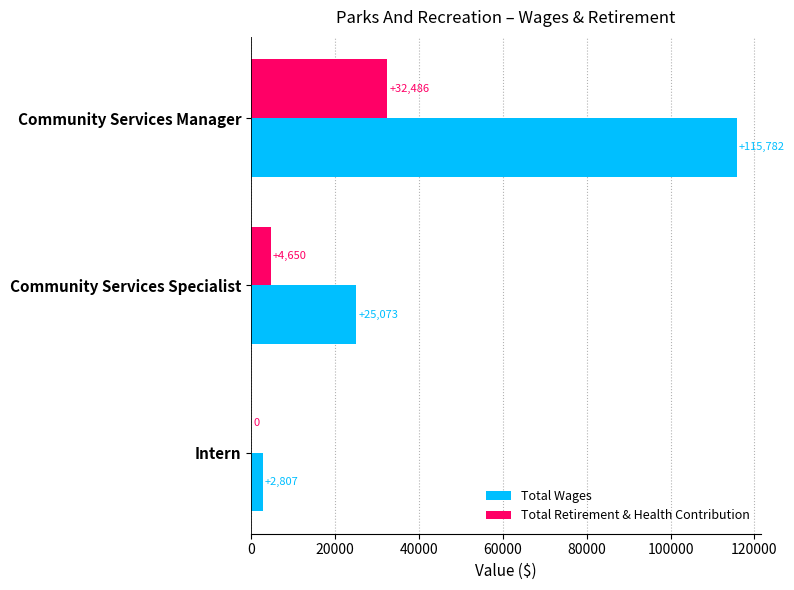

What is the sum of the Total Wages values at Community Services Manager and Community Services Specialist?

140855